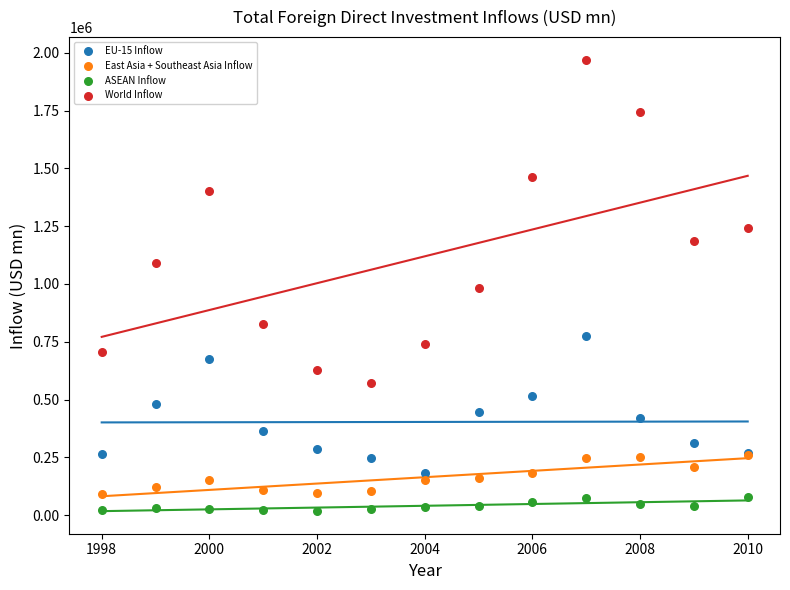

In the World Inflow series, what Y value is closest to 1271864?

1243670.9